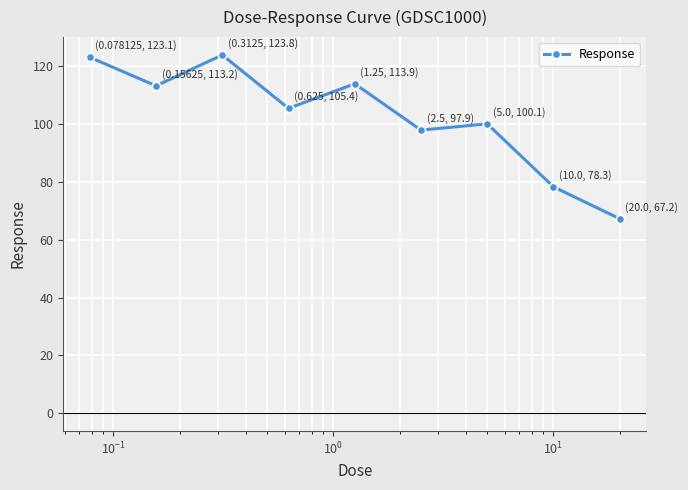

What is the difference between the maximum and minimum values?

56.6